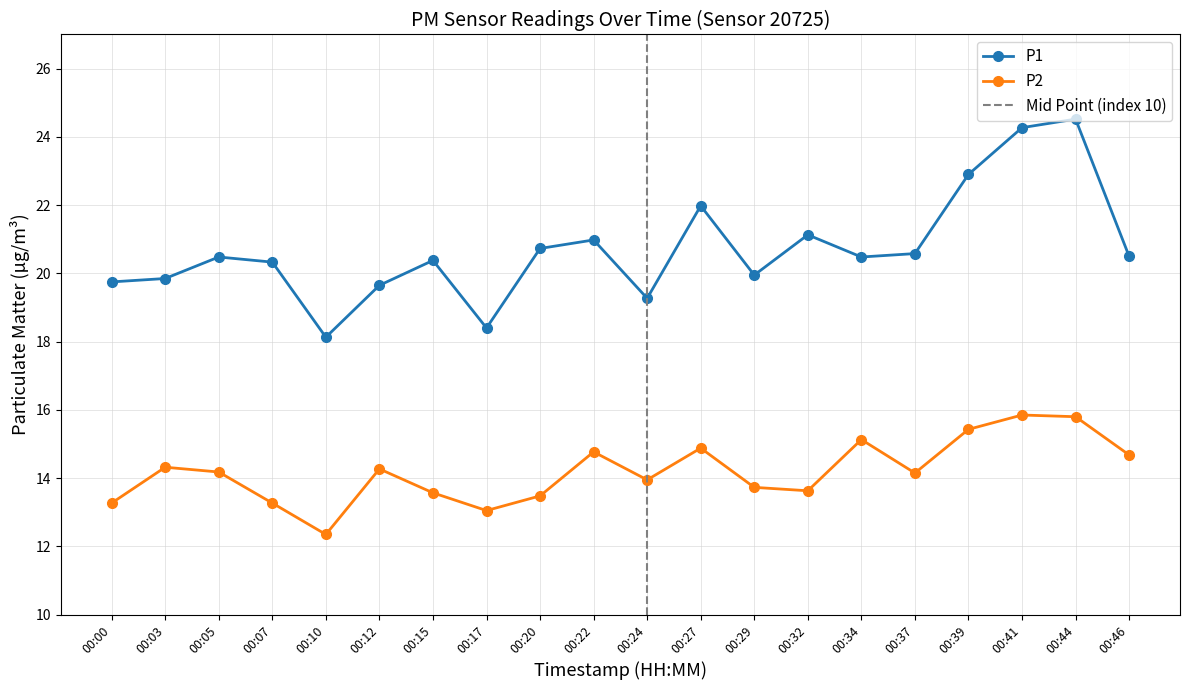

What is the total value across all series at 00:44?

40.3